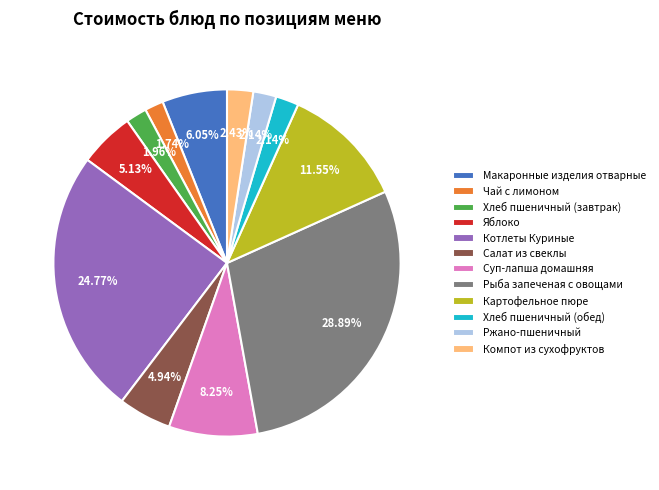

To the nearest percent, what is the combined percentage of Чай с лимоном and Салат из свеклы?

7%